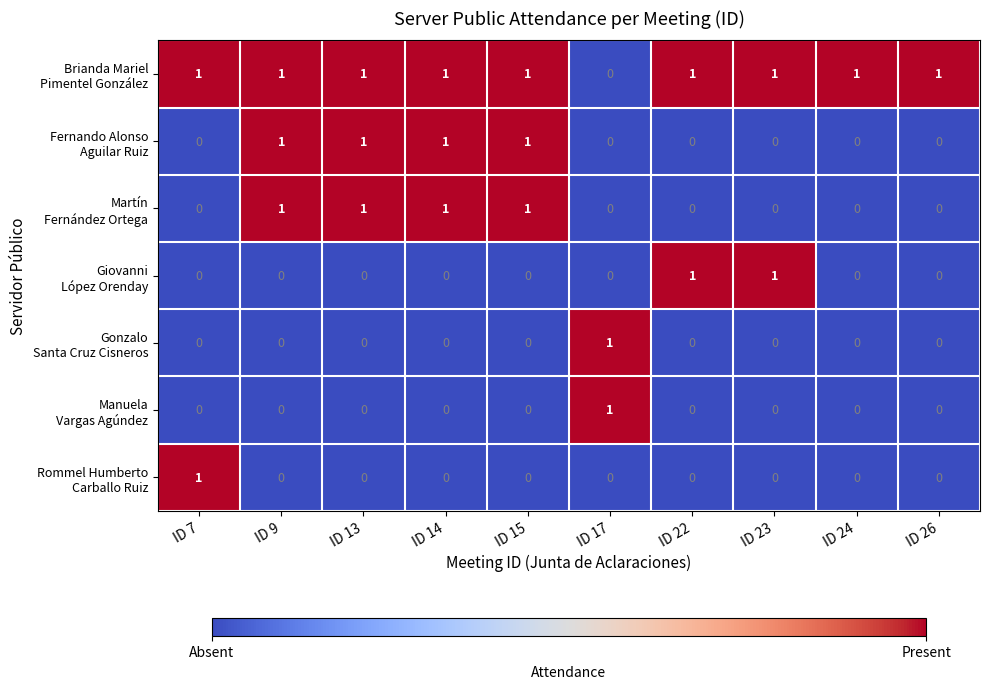

At how many categories does at least one series exceed 0?

10